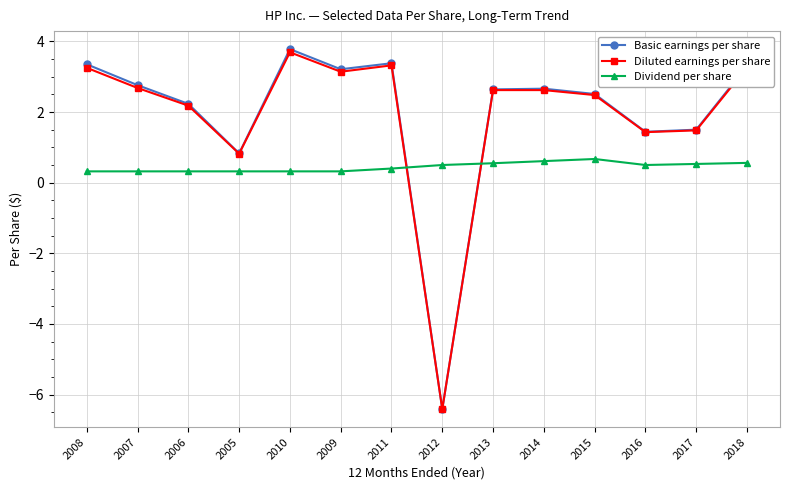

True or false: Dividend per share and Diluted earnings per share cross at least once.

True